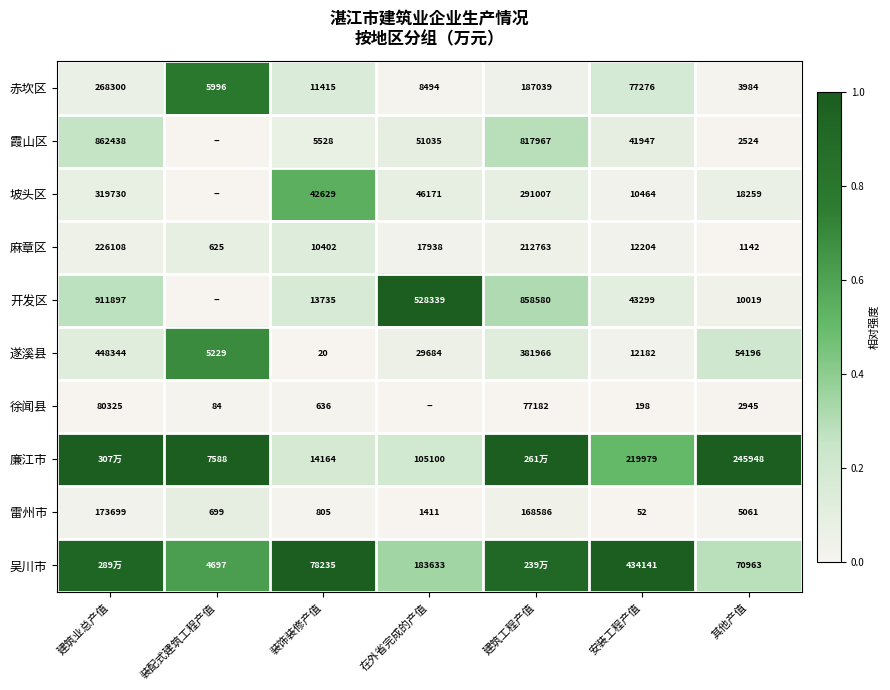

Is the value of 吴川市 at 装饰装修产值 greater than the value of 麻章区 at 在外省完成的产值?

Yes